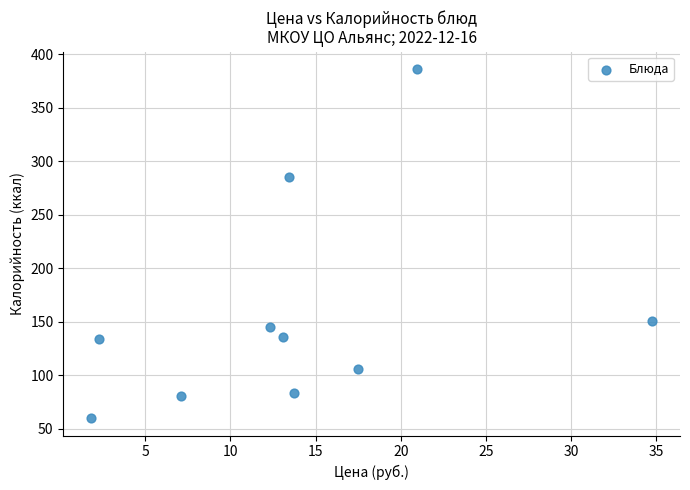

What is the average X value?

13.7